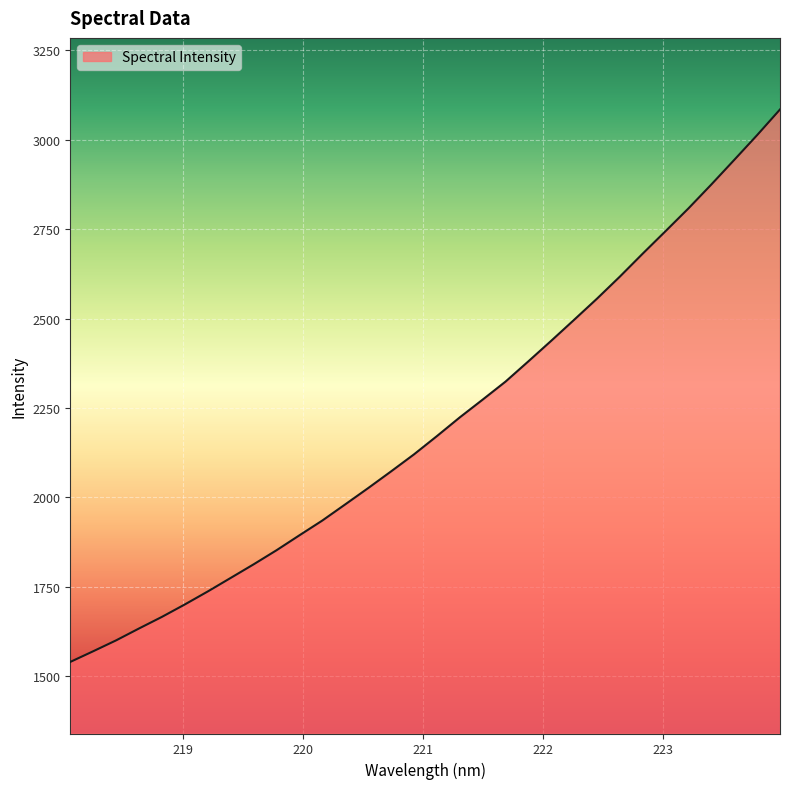

What is the smallest value displayed?

1540.4